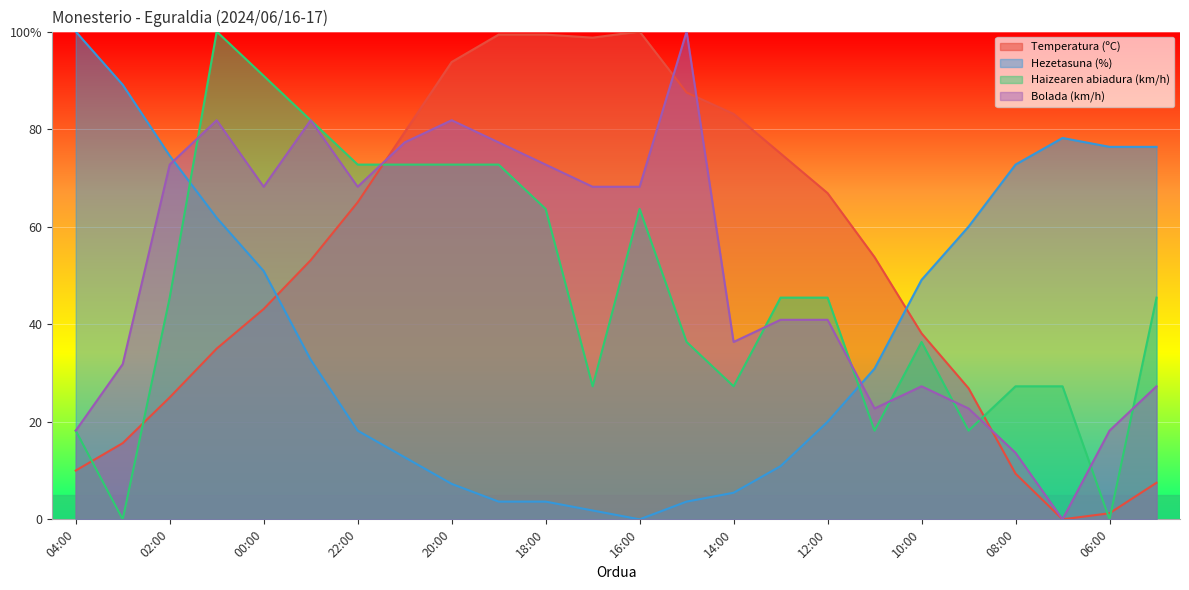

Where does the Temperatura (ºC) series first go above 53?

23:00